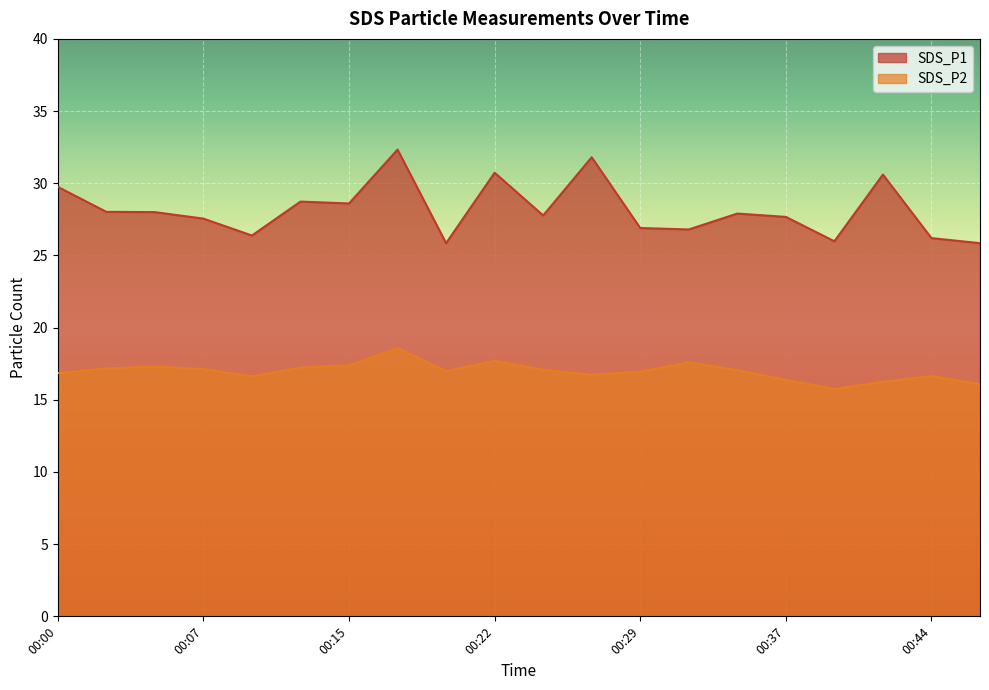

What is the minimum value for SDS_P1?

25.9